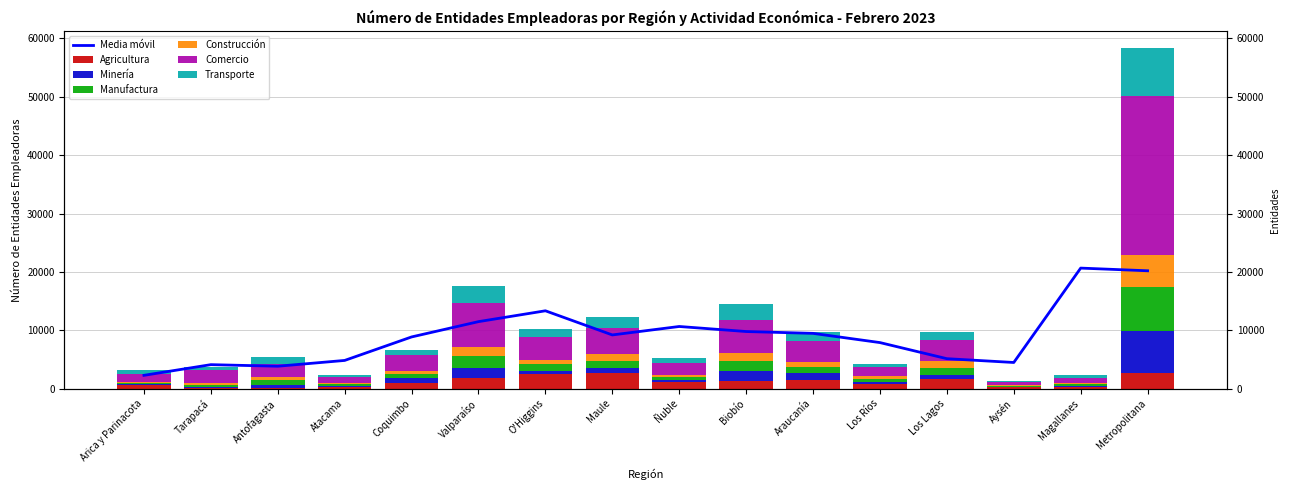

Reading left to right, list all the values displayed in this chart.

Agricultura: 552	68	66	189	907	1813	2433	2711	1087	1365	1463	754	1575	200	254	2579
Minería: 166	216	520	295	857	1735	598	829	409	1634	1152	389	724	115	136	7269
Manufactura: 264	355	837	299	655	2009	1121	1197	451	1742	1088	549	1267	169	352	7632
Construcción: 190	346	630	196	603	1639	820	1186	447	1334	896	482	1229	194	284	5416
Comercio: 1255	2141	2169	963	2676	7434	3801	4397	1906	5688	3571	1478	3534	520	775	27316
Transporte: 673	567	1268	350	975	2939	1388	1928	854	2744	1487	557	1437	179	457	8085